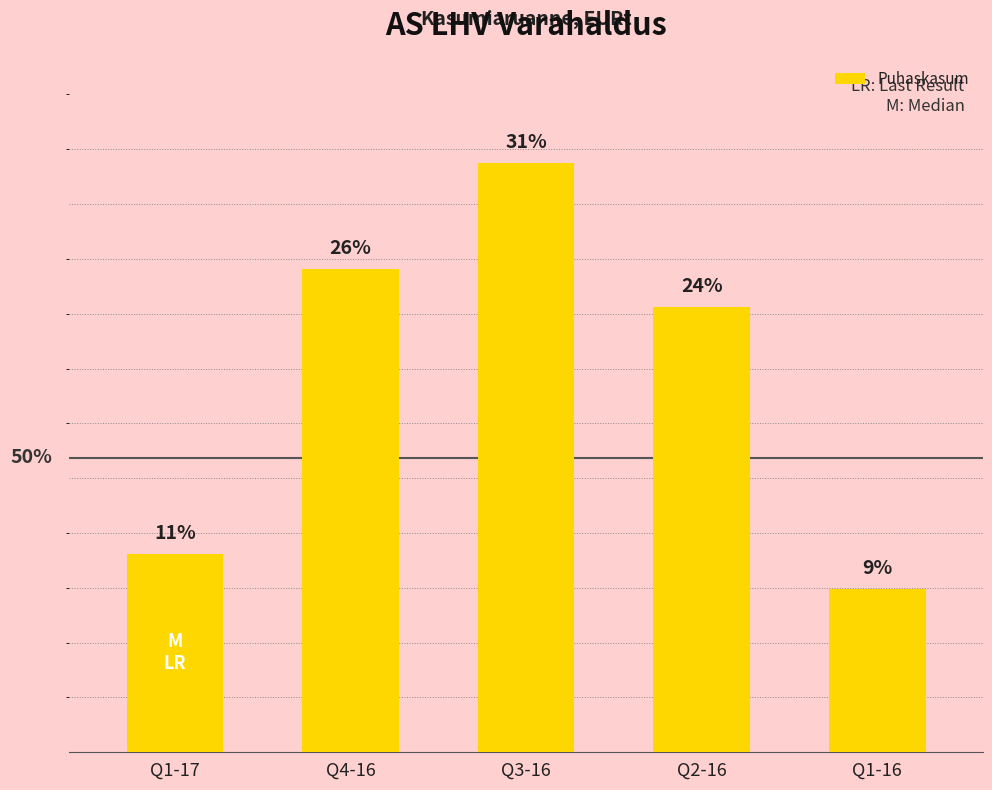

Reading right to left, what are all the values shown in this chart?

595.0	1623.2	2148.9	1762.1	724.4